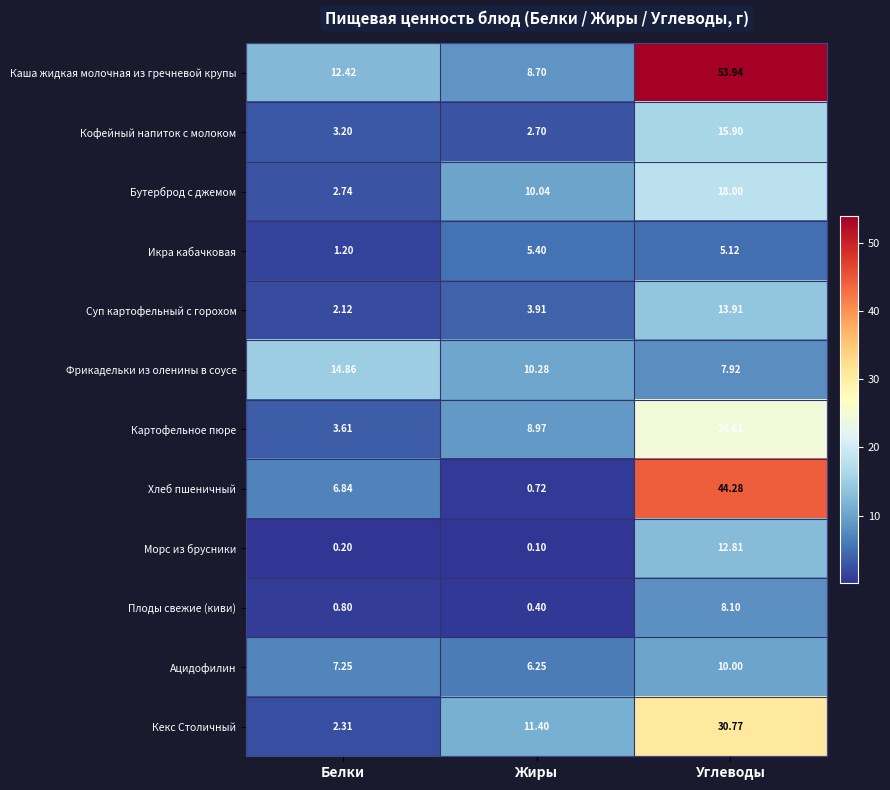

Which category has the lowest value in the Каша жидкая молочная из гречневой крупы series?

Жиры